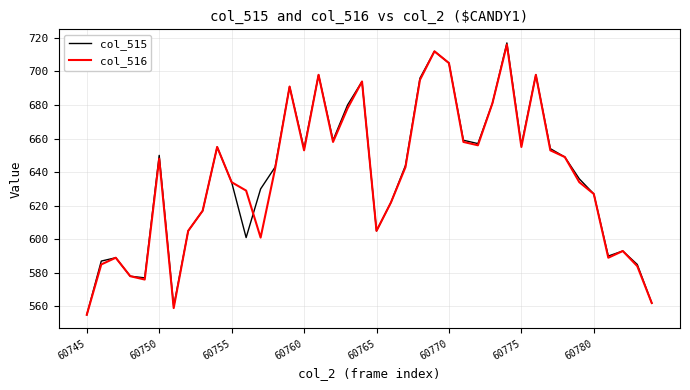

What is the maximum value for col_515?

717